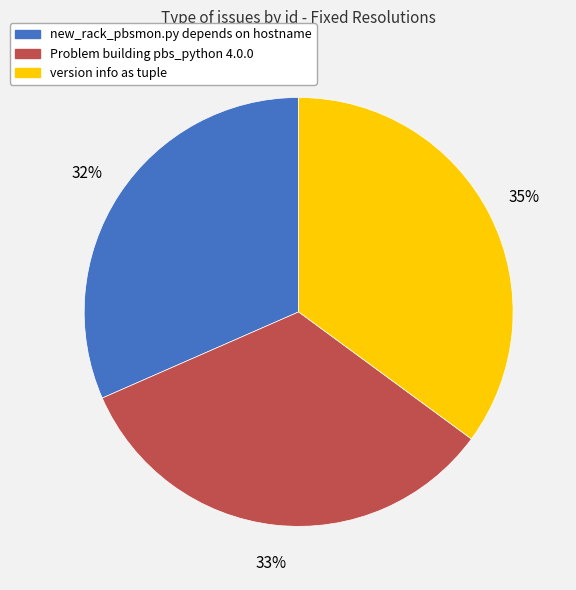

Combined, do new_rack_pbsmon.py depends on hostname and Problem building pbs_python 4.0.0 account for over 50%?

Yes